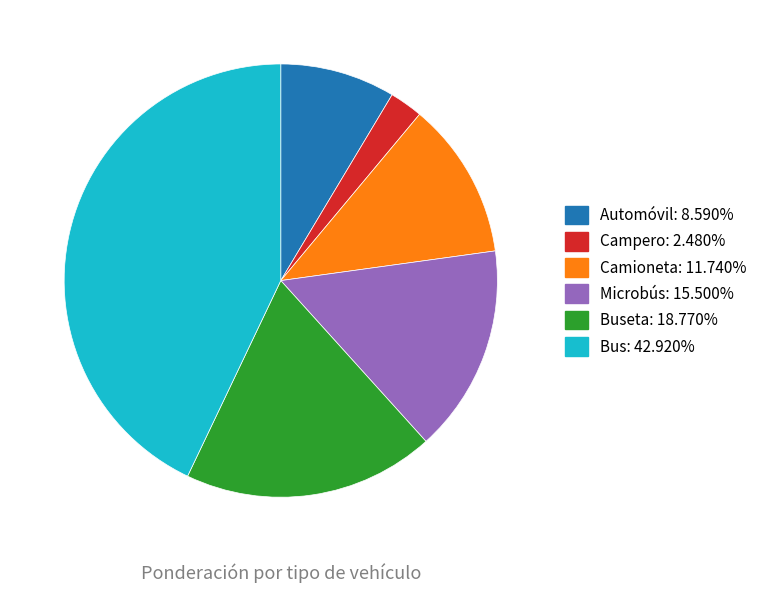

Is there any slice that represents more than half of the pie?

No